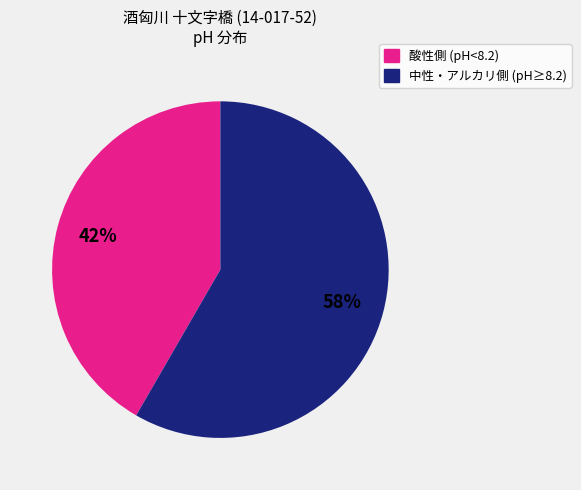

The 酸性側 (pH<8.2) slice represents 42% of the pie. True or false?

True